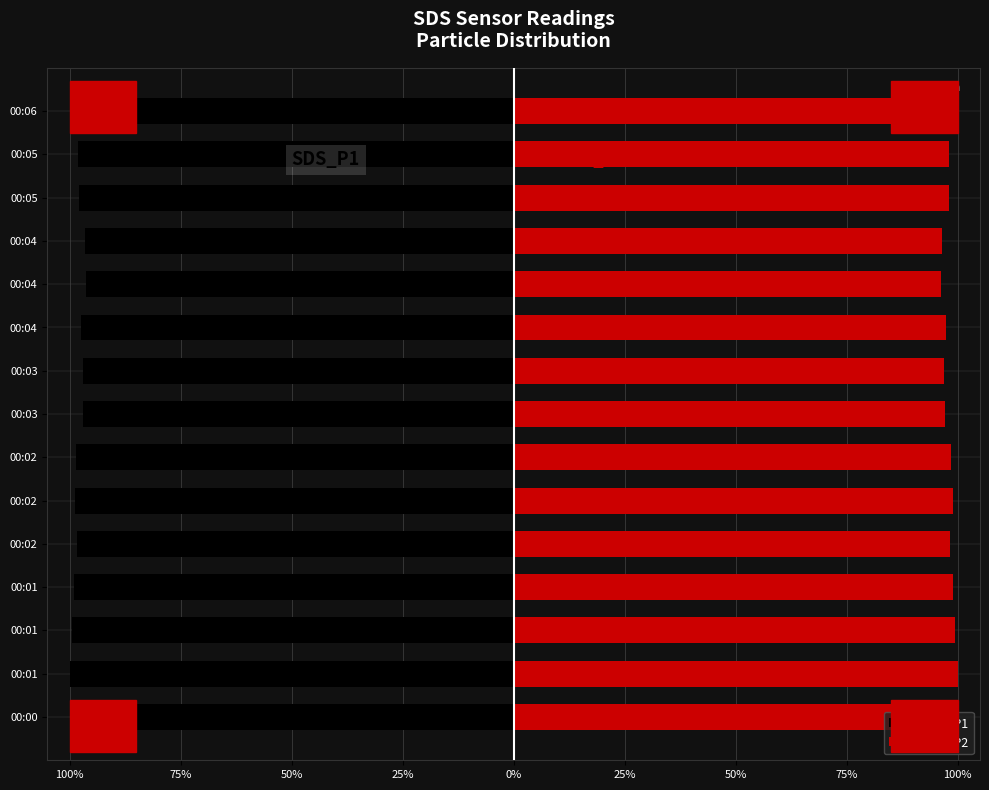

Which series has the largest total across all categories?

SDS_P2